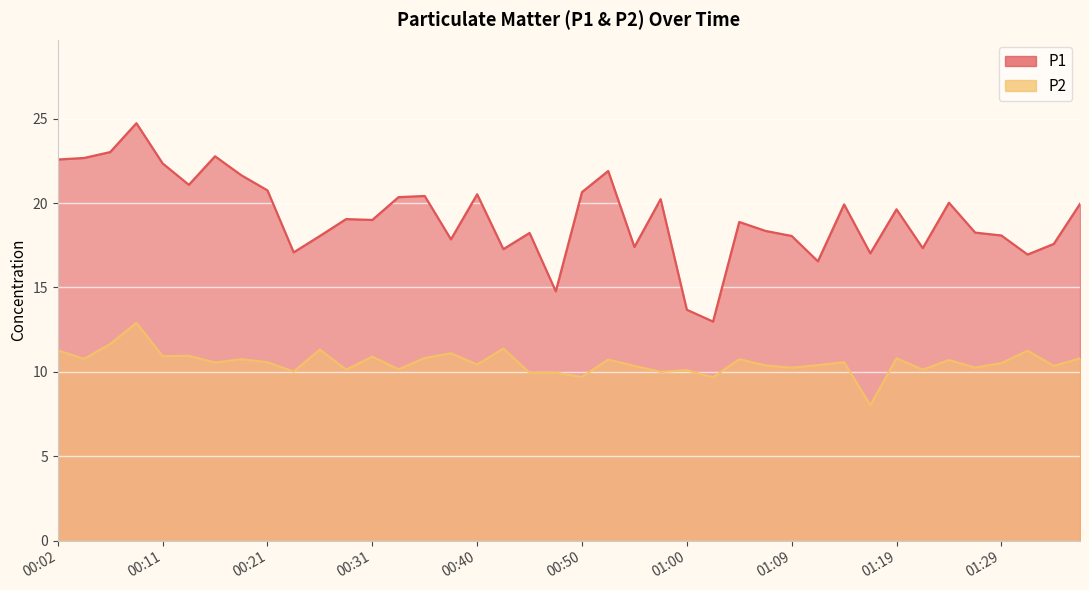

True or false: P2 has more than 1 interior local peaks.

True